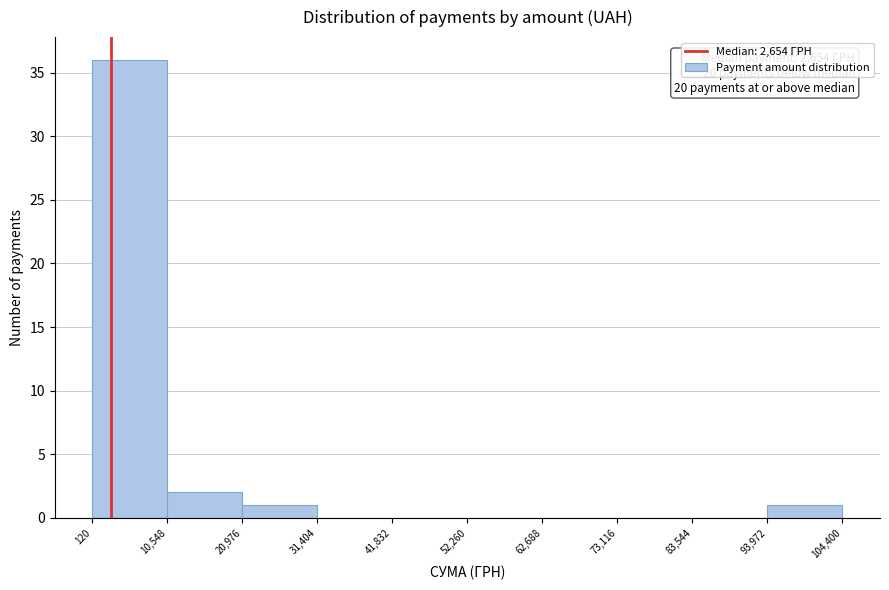

Which range on the x-axis has the tallest bar?

120 to 10,548